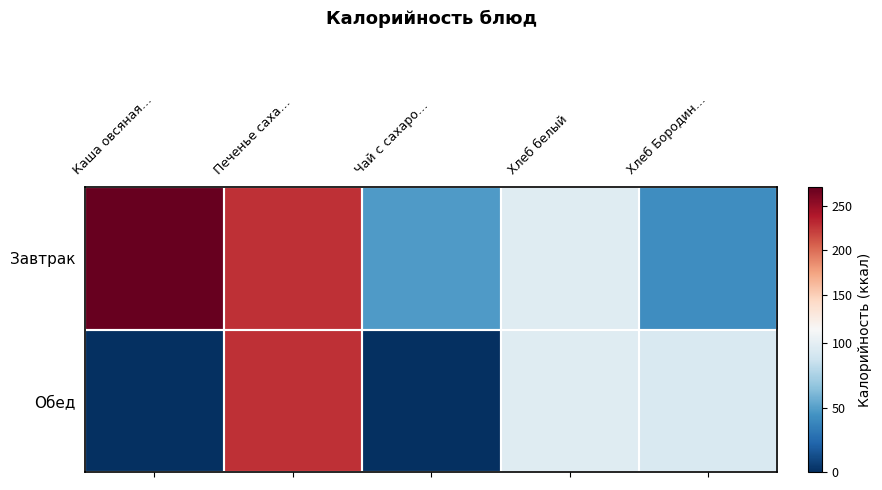

Which category has the lowest value across all series?

Каша овсяная…